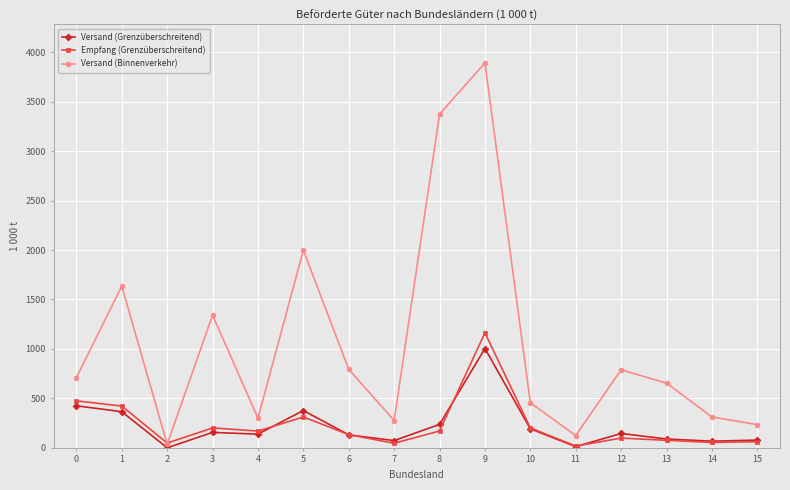

What is the greatest value displayed?

3892